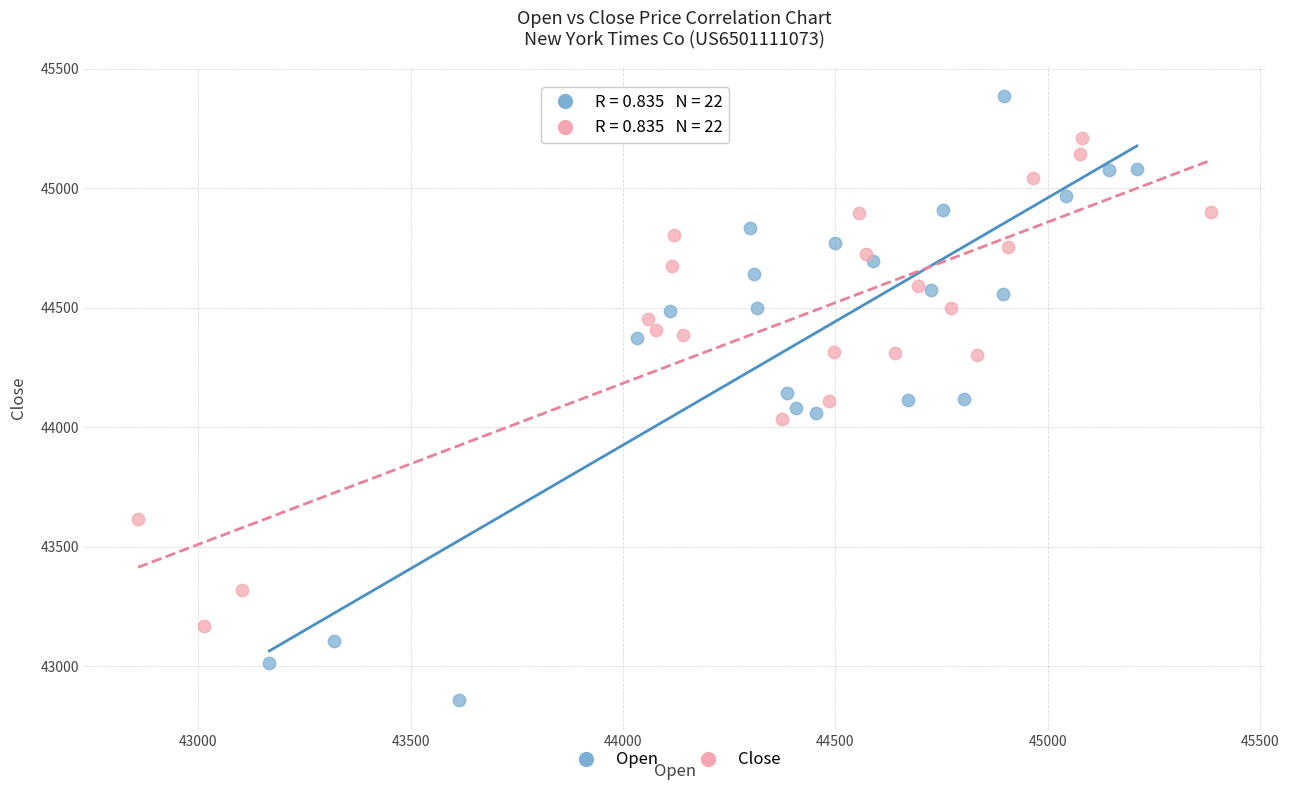

Which series has the largest Y range (max minus min)?

Open